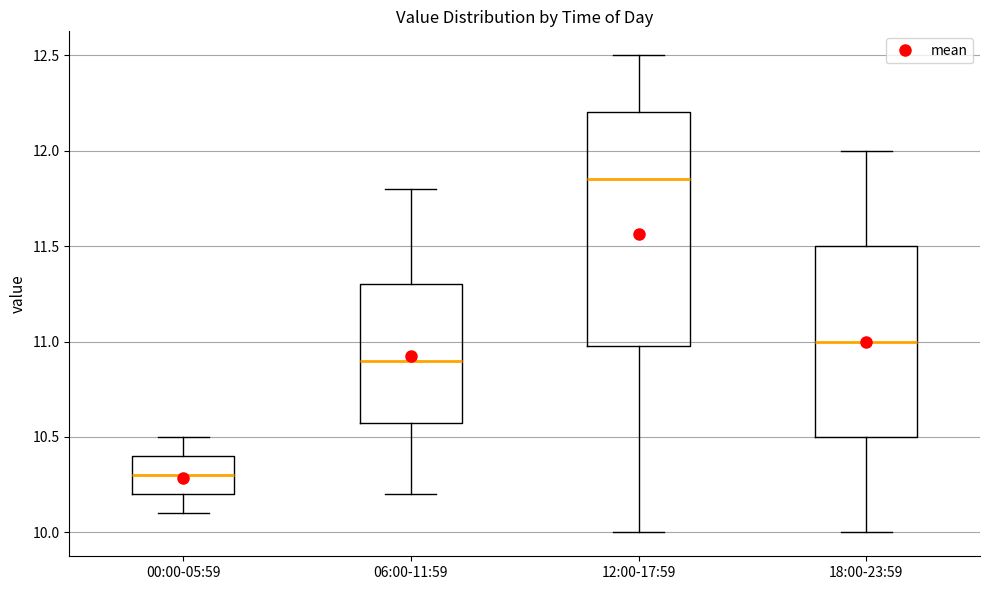

Reading left to right, transcribe this box plot: for each box, give where its median line is, the range the box spans, and where its two whiskers end, as read against the y-axis. The values are not printed on the chart, so give them approximately, as read against the axis.

00:00-05:59: median 10.30, box 10.20 to 10.40, whiskers 10.10 to 10.50
06:00-11:59: median 10.90, box 10.60 to 11.30, whiskers 10.20 to 11.80
12:00-17:59: median 11.85, box 11.00 to 12.20, whiskers 10.00 to 12.50
18:00-23:59: median 11.00, box 10.50 to 11.50, whiskers 10.00 to 12.00